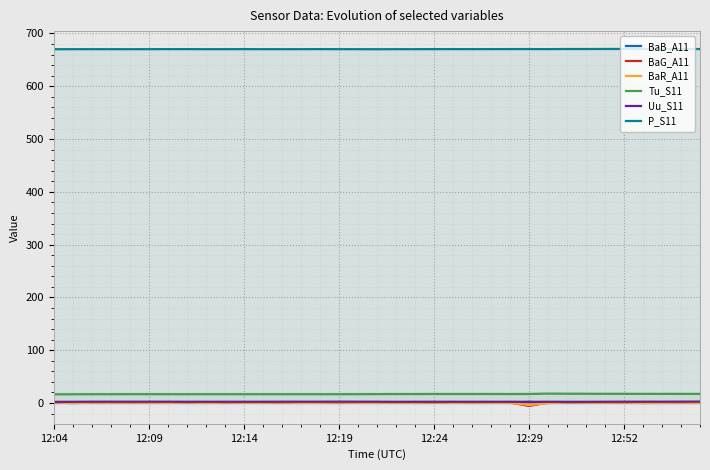

Which series has the largest total across all categories?

P_S11